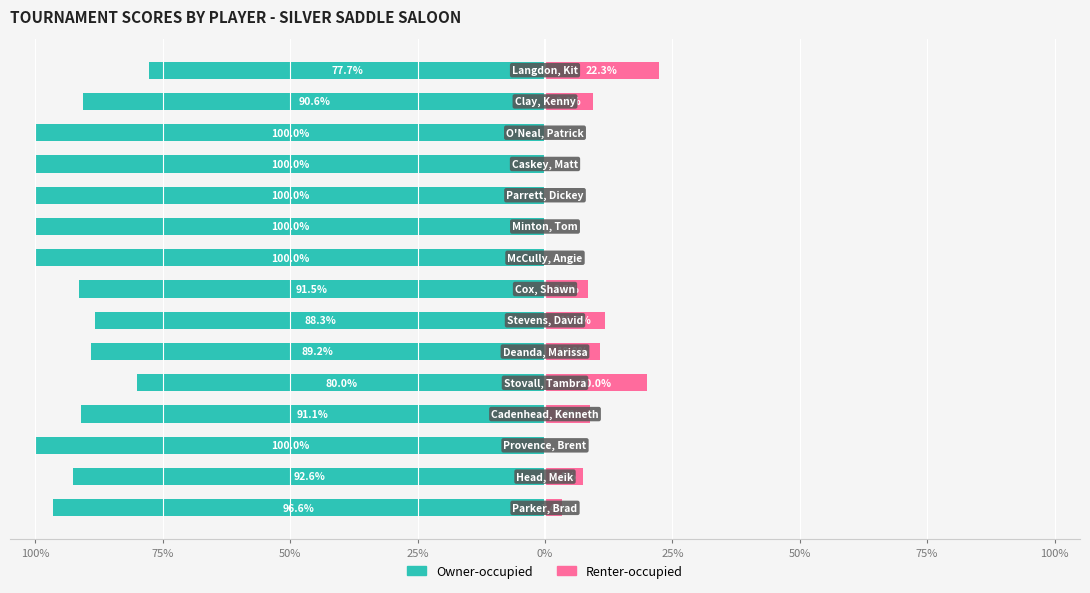

The Renter-occupied series shows 11.4 at 75%. True or false?

False